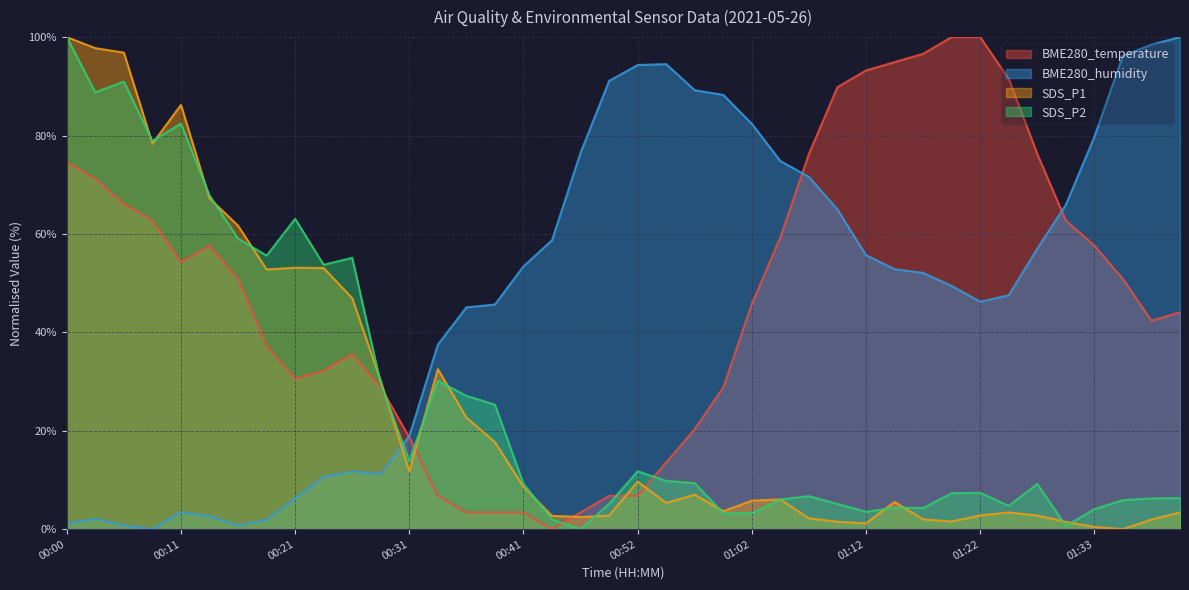

Reading right to left, extract all data points from this chart.

BME280_temperature: 44.1	42.4	50.8	57.6	62.7	76.3	91.5	100.0	100.0	96.6	94.9	93.2	89.8	76.3	59.3	45.8	28.8	20.3	13.6	6.8	6.8	3.4	0.0	3.4	3.4	3.4	6.8	18.6	28.8	35.6	32.2	30.5	37.3	50.8	57.6	54.2	62.7	66.1	71.2	74.6
BME280_humidity: 100.0	98.5	96.2	79.7	65.9	57.0	47.5	46.2	49.4	52.1	52.8	55.7	65.0	71.6	74.8	82.4	88.3	89.2	94.5	94.3	91.1	76.5	58.7	53.4	45.6	45.1	37.5	18.9	11.2	11.7	10.6	6.2	1.9	0.8	2.7	3.4	0.0	0.8	2.1	1.1
SDS_P1: 3.4	1.9	0.0	0.4	1.5	2.8	3.4	2.8	1.5	2.0	5.5	1.2	1.5	2.2	6.0	5.8	3.6	7.0	5.3	9.7	2.7	2.5	2.7	8.6	17.7	22.7	32.5	11.8	30.1	46.9	53.1	53.1	52.8	61.7	67.2	86.2	78.3	96.8	97.8	100.0
SDS_P2: 6.3	6.2	5.9	4.1	0.7	9.2	4.7	7.4	7.3	4.3	4.4	3.5	5.1	6.7	6.0	3.2	3.2	9.3	9.8	11.8	5.1	0.0	1.9	9.2	25.3	27.1	30.1	13.8	29.5	55.1	53.7	63.1	55.6	59.1	67.8	82.4	78.9	91.0	88.8	100.0